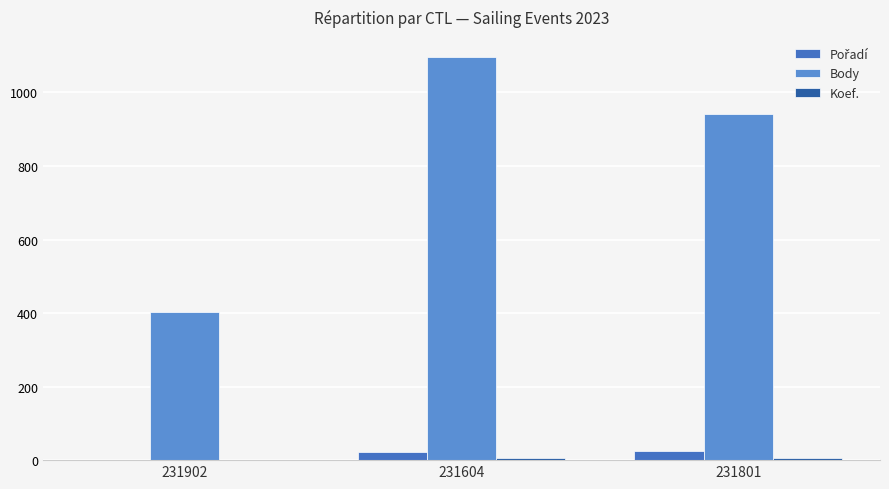

How many series are shown in this chart?

3